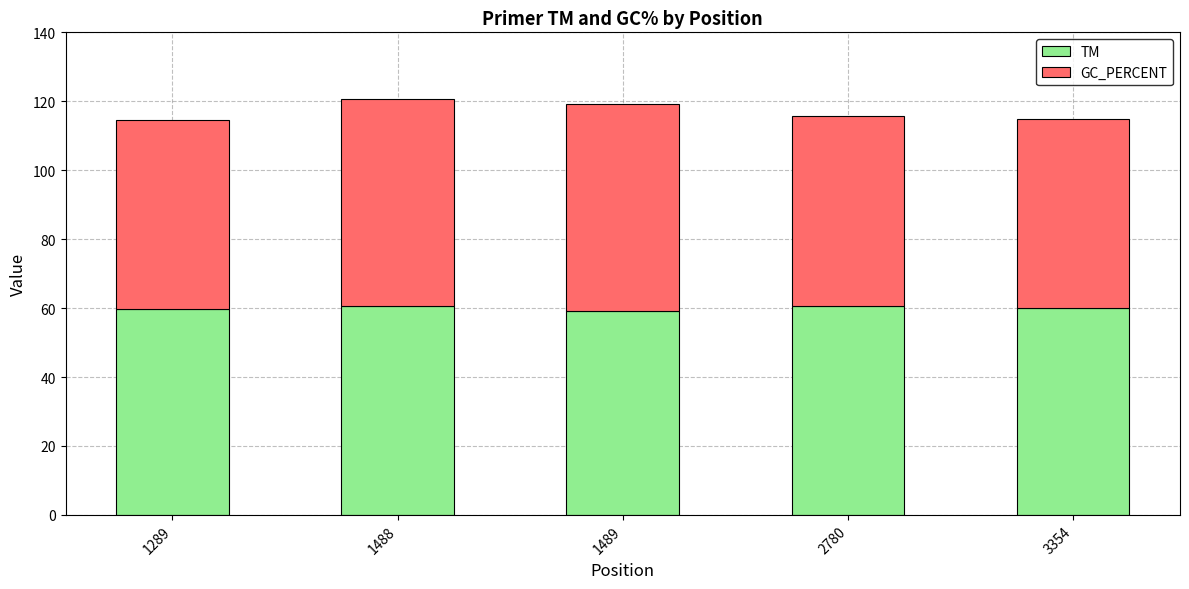

The TM series shows 59.7 at 1289. True or false?

True